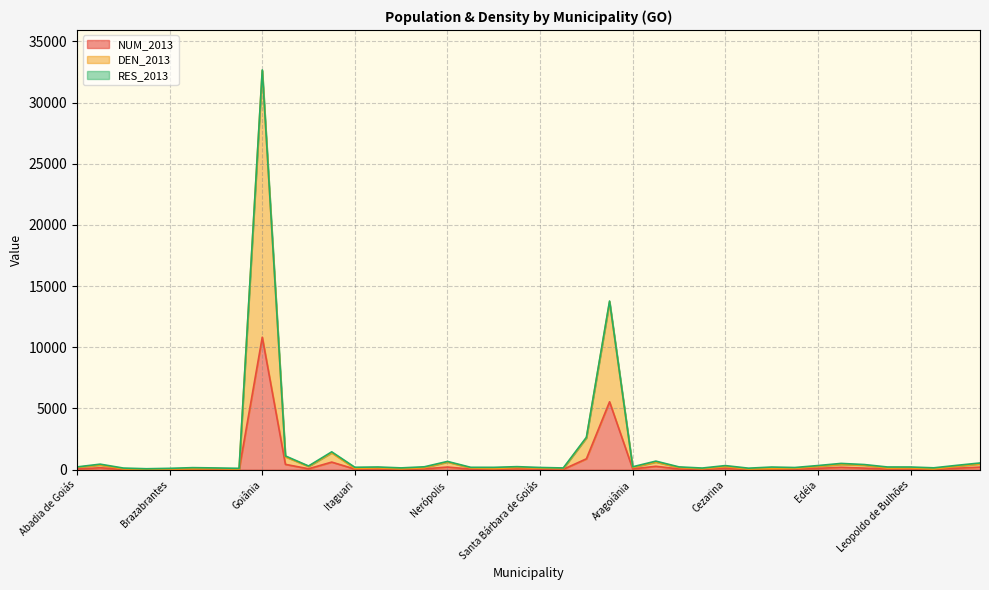

True or false: DEN_2013 and NUM_2013 cross at least once.

False